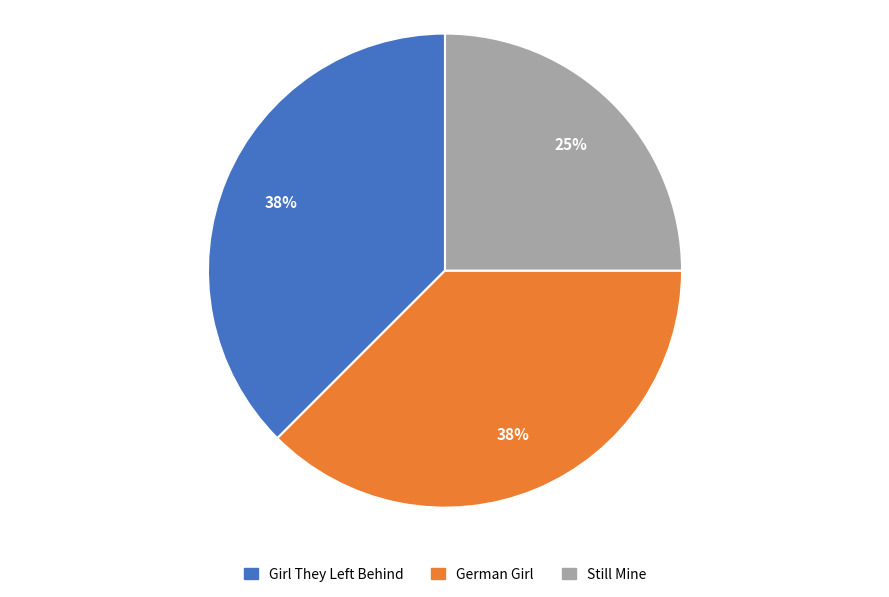

True or false: Still Mine accounts for 25% of the total.

True